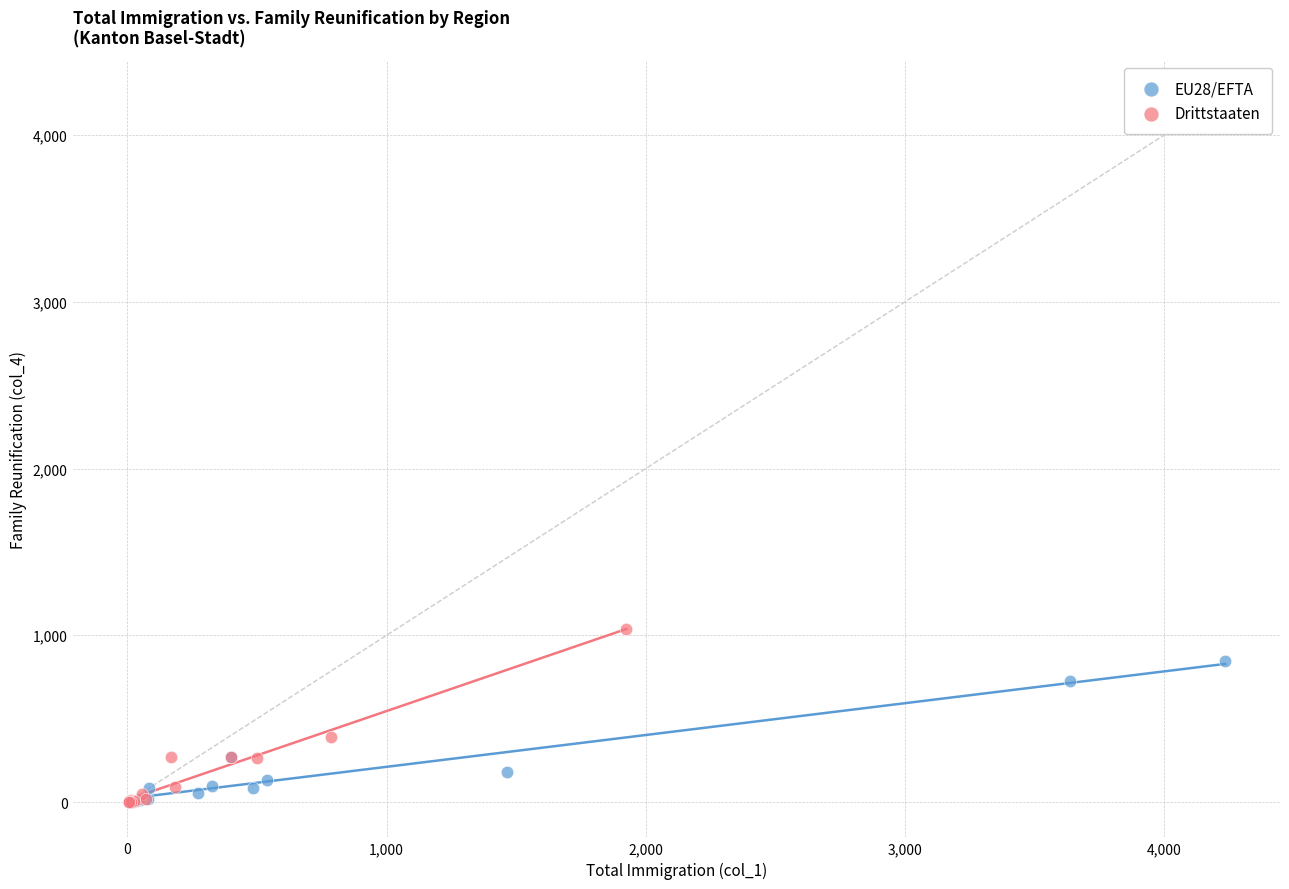

Which series reaches the maximum Y coordinate?

Drittstaaten